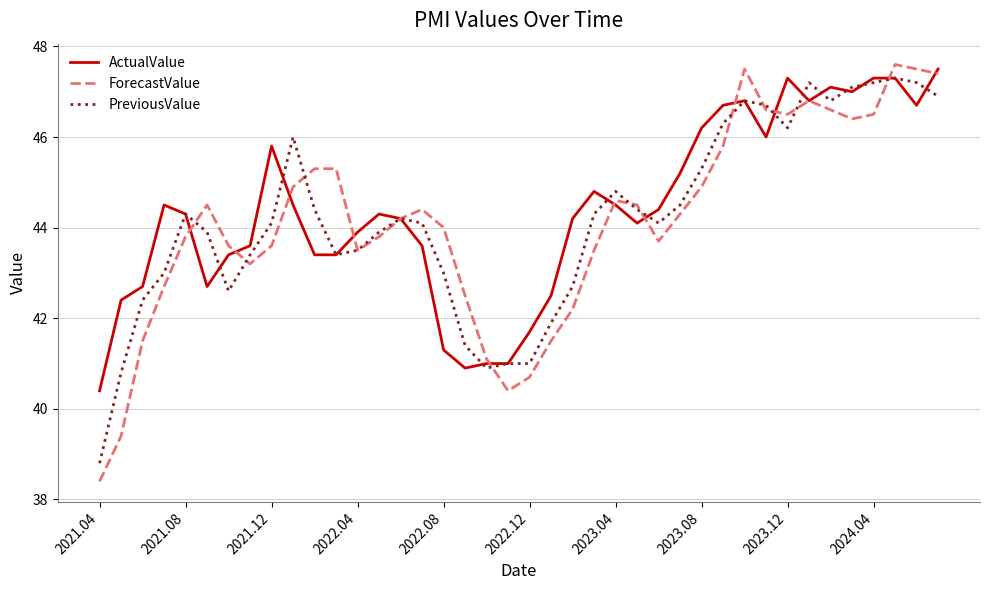

What are all the series names shown in the legend?

ActualValue, ForecastValue, PreviousValue